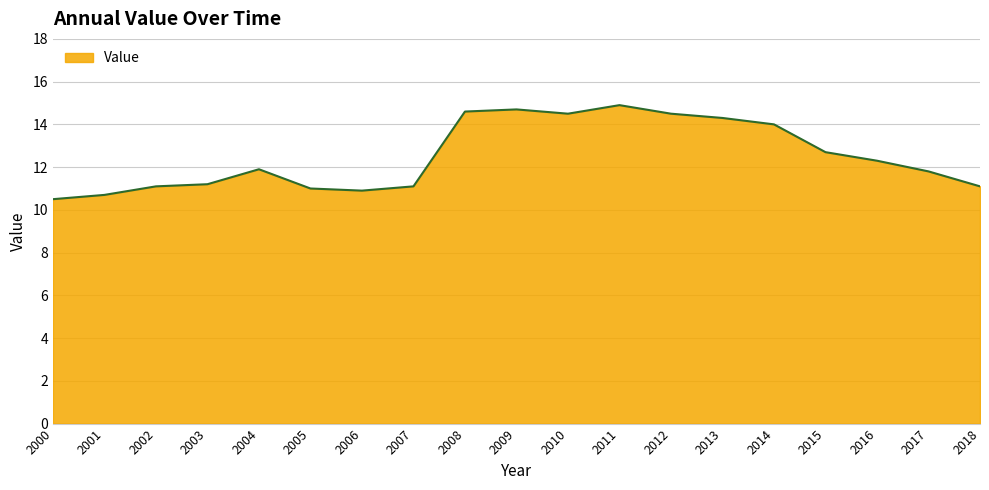

Which category has the highest value across all series?

2011